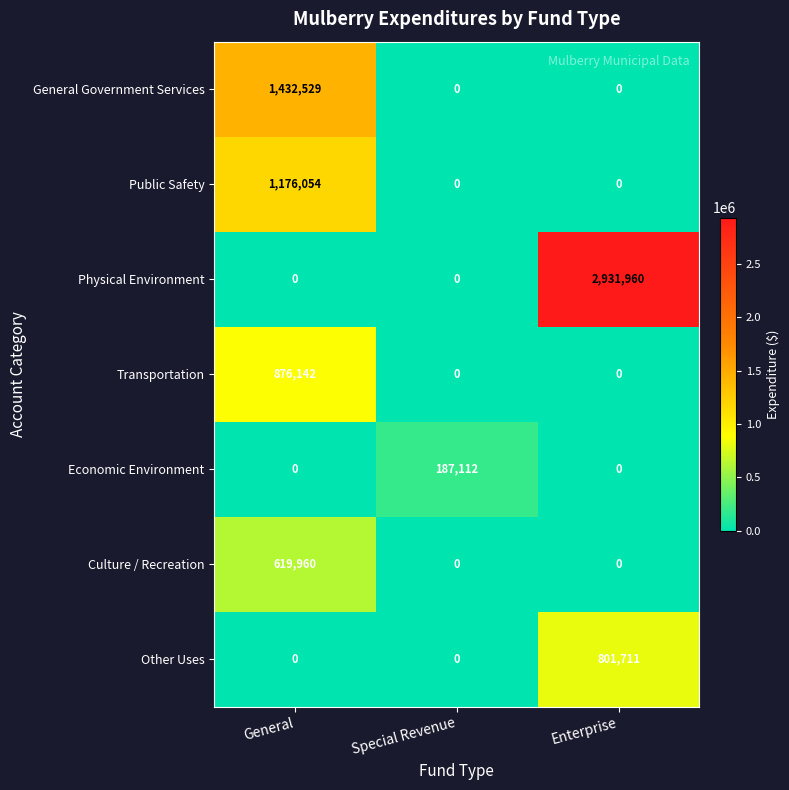

Count the number of categories in the chart.

3